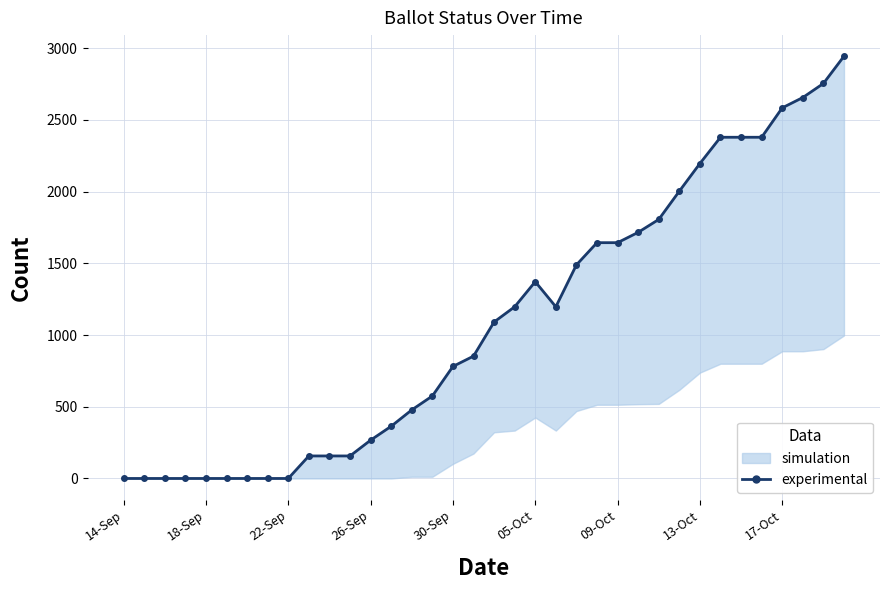

Where does the data first go above 1091?

19